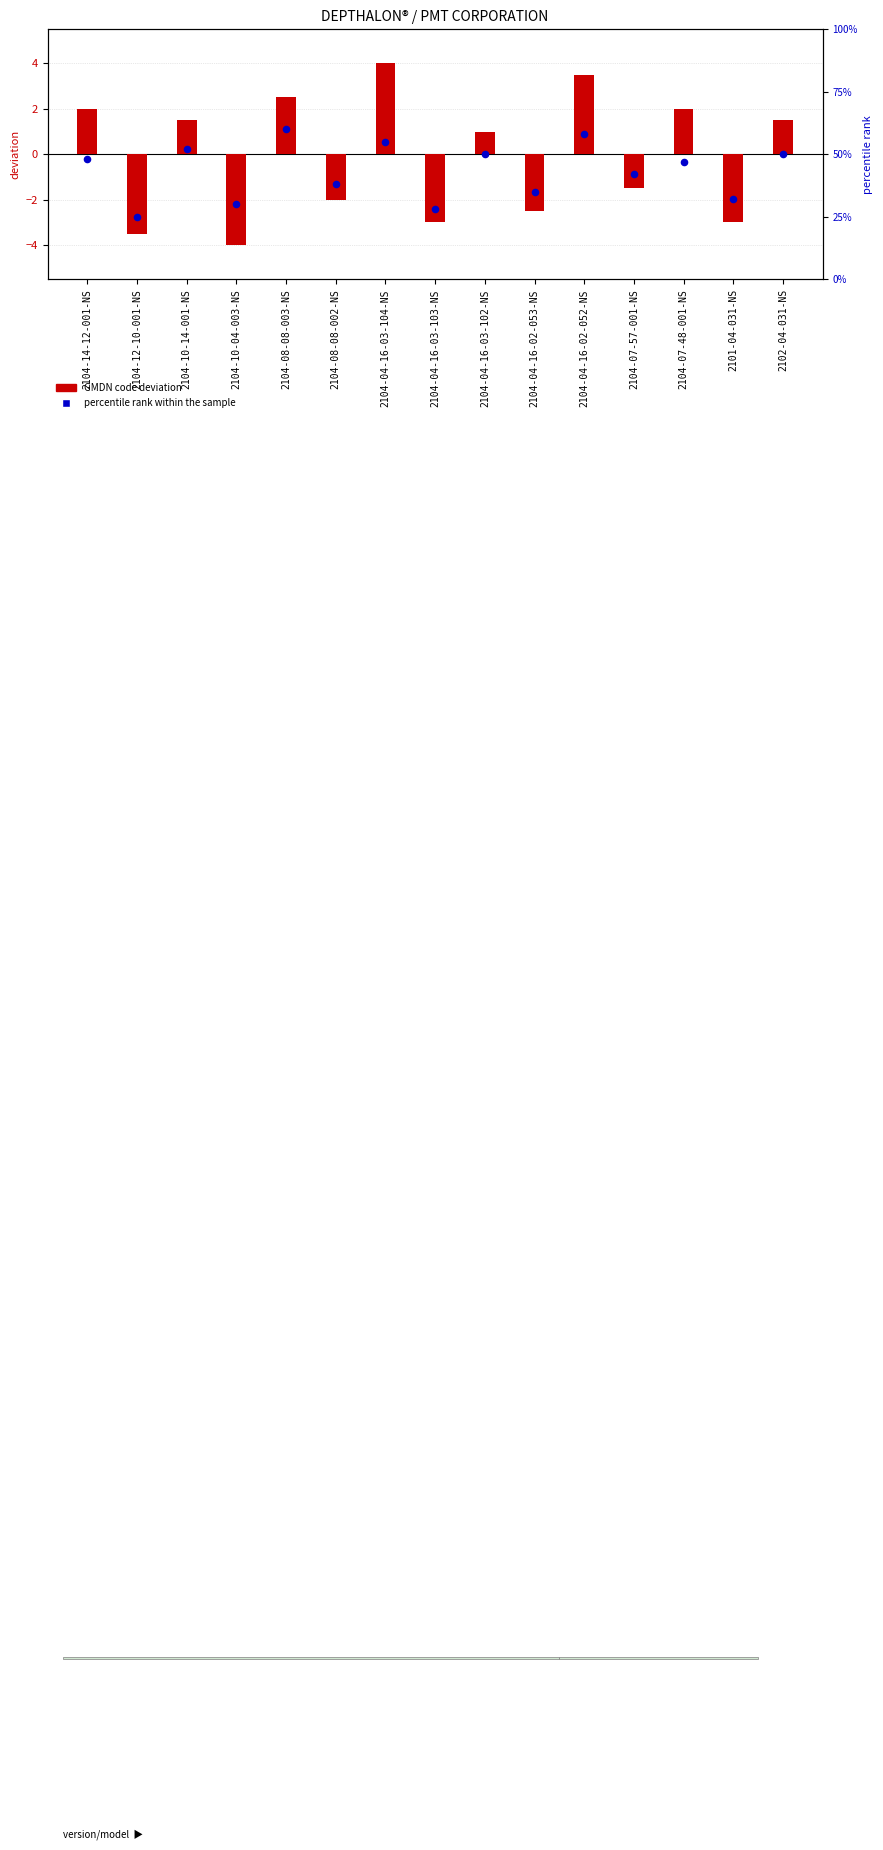

What is the total value across all series at 2104-04-16-03-103-NS?

25.0